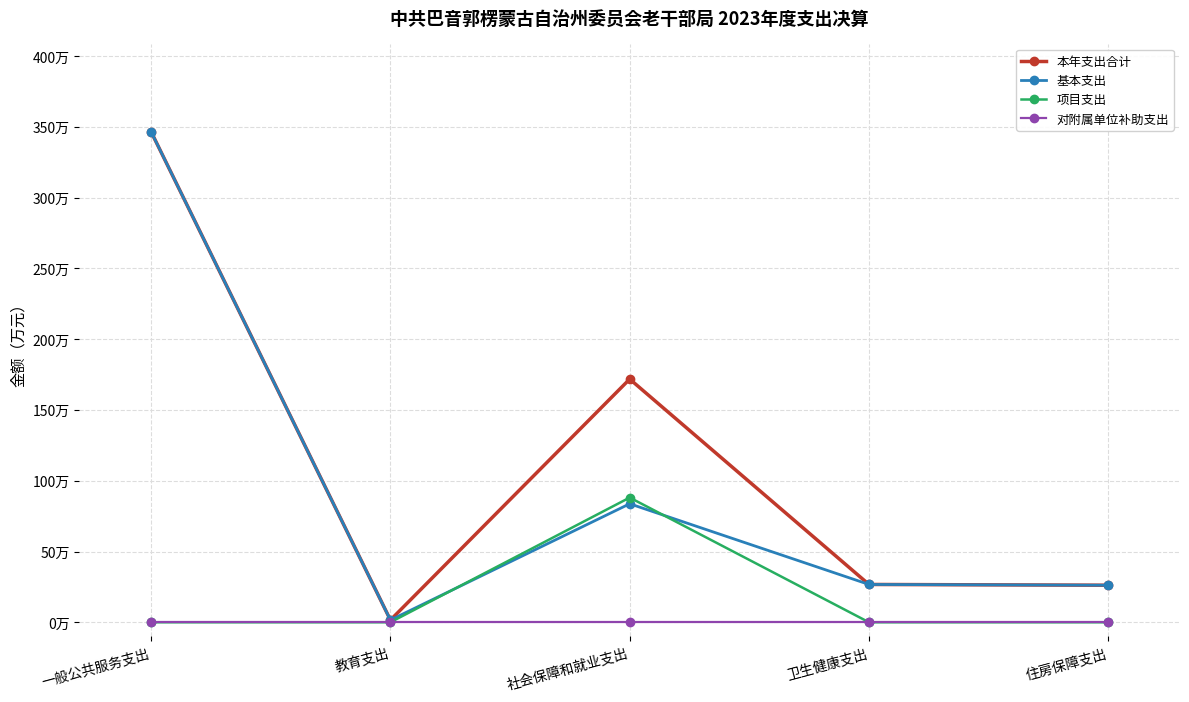

At which label does 本年支出合计 reach its minimum?

教育支出